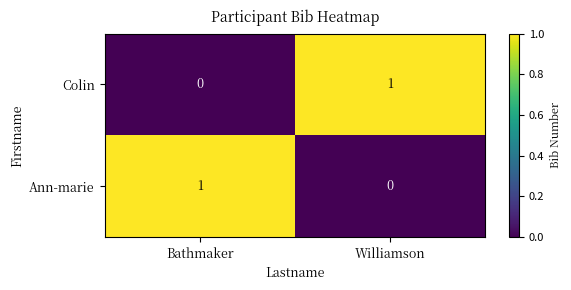

Is the value of Ann-marie at Williamson greater than the value of Colin at Williamson?

No